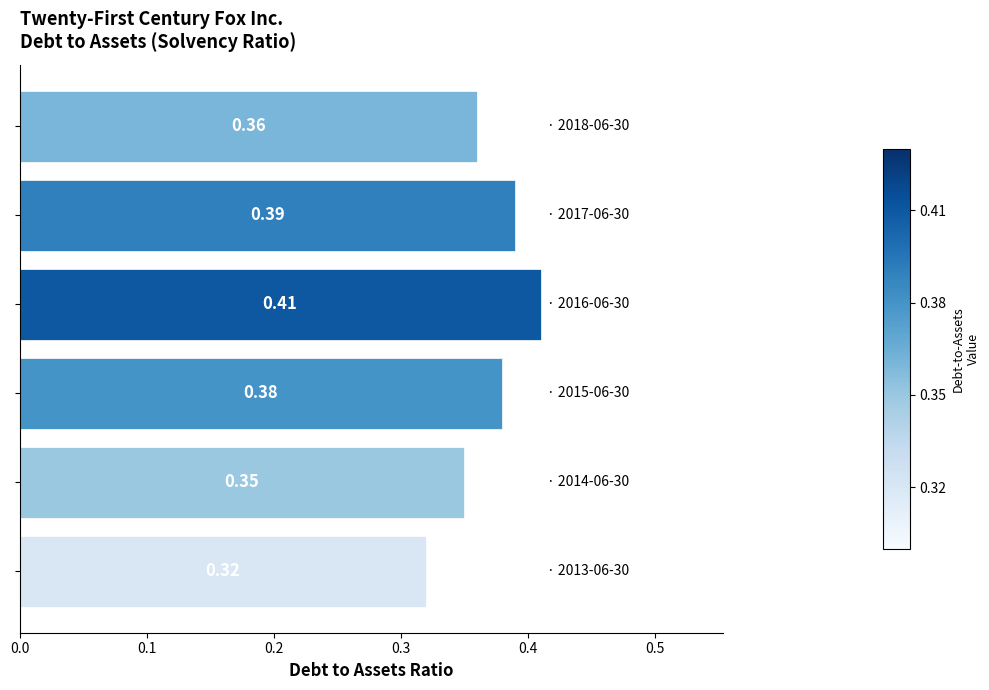

What is the sum of all values?

2.2